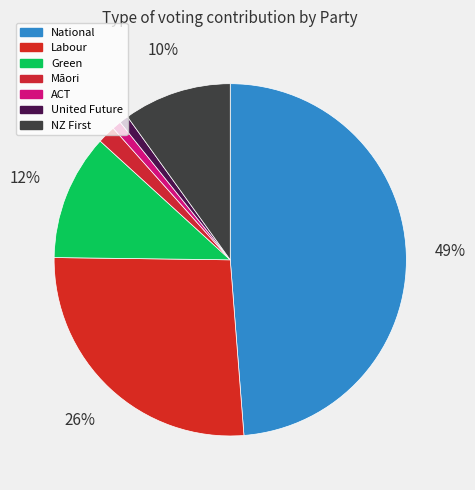

How much of the chart is everything except Labour?

73.6%